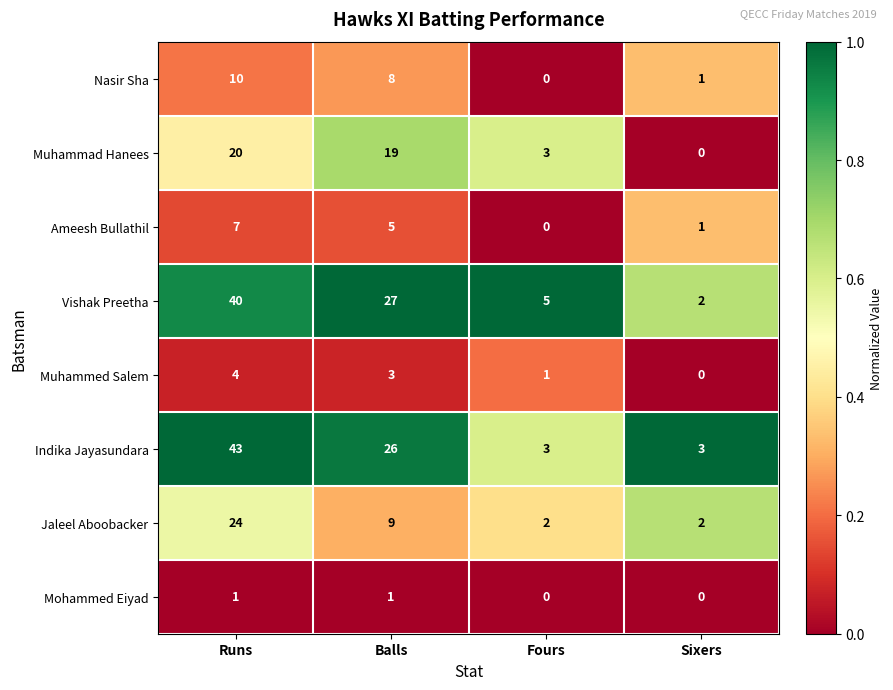

True or false: Nasir Sha has a value of 1 at Sixers.

True